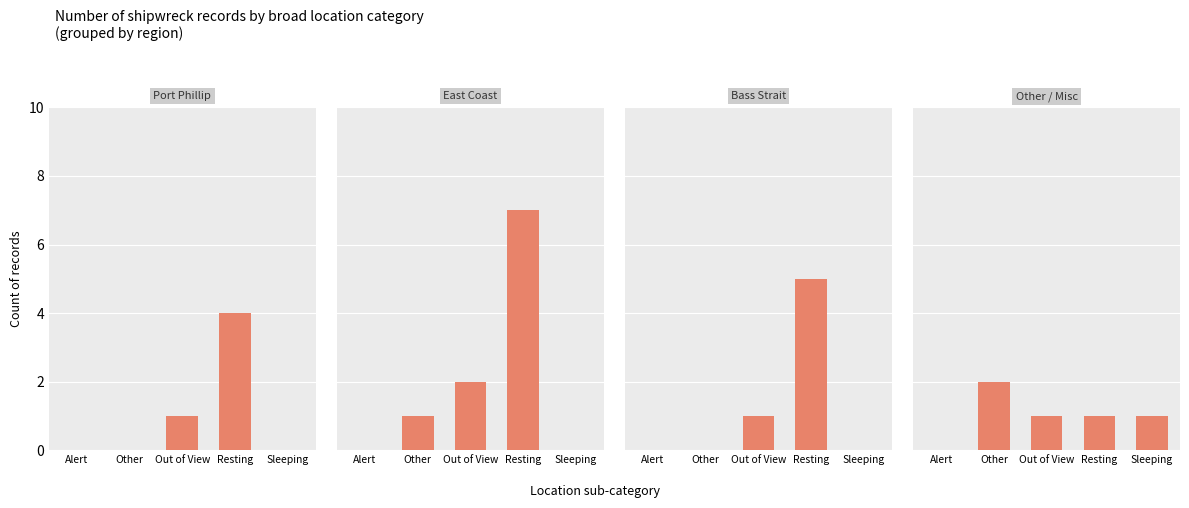

What are all the series names shown in the legend?

Port Phillip, East Coast, Bass Strait, Other / Misc